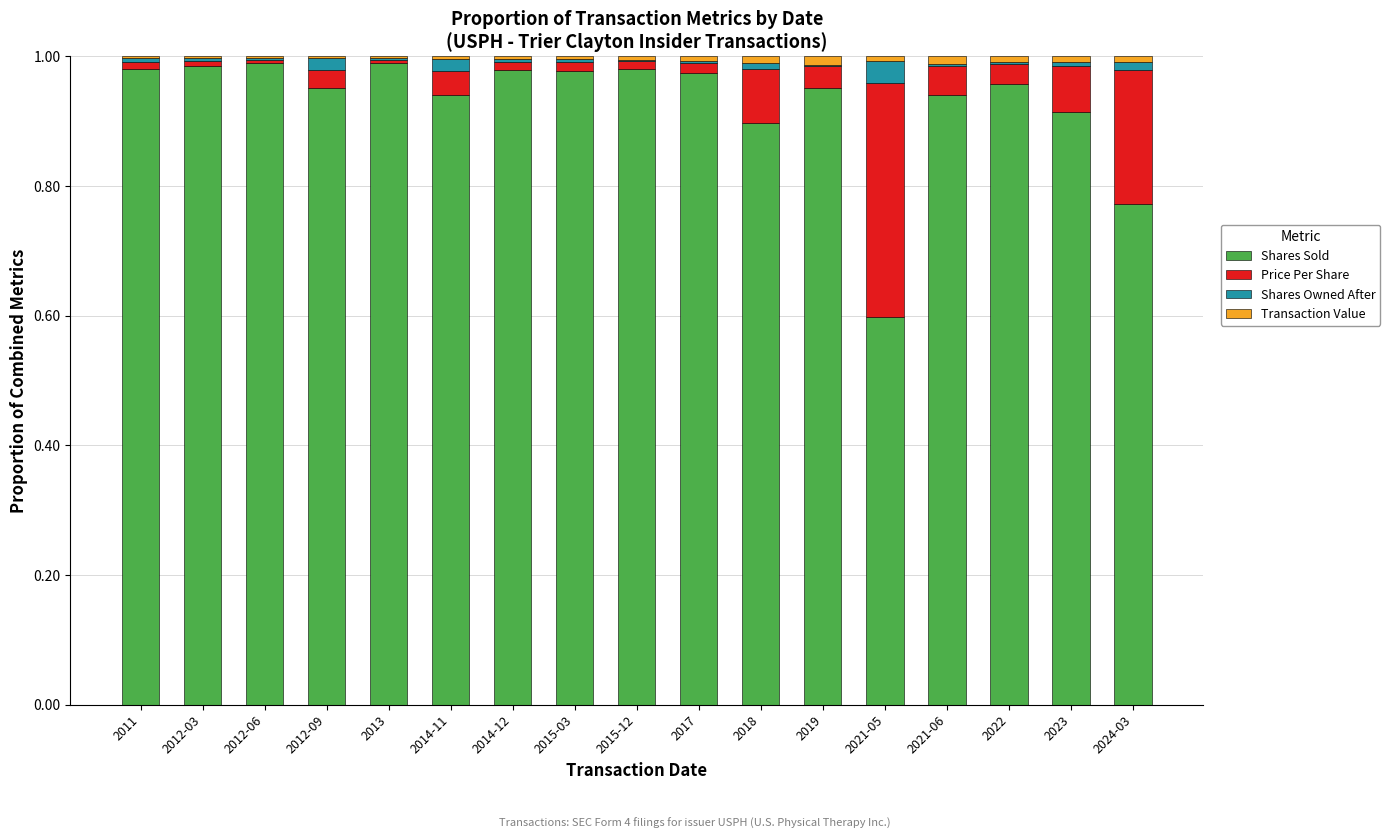

Are the bars horizontal?

No